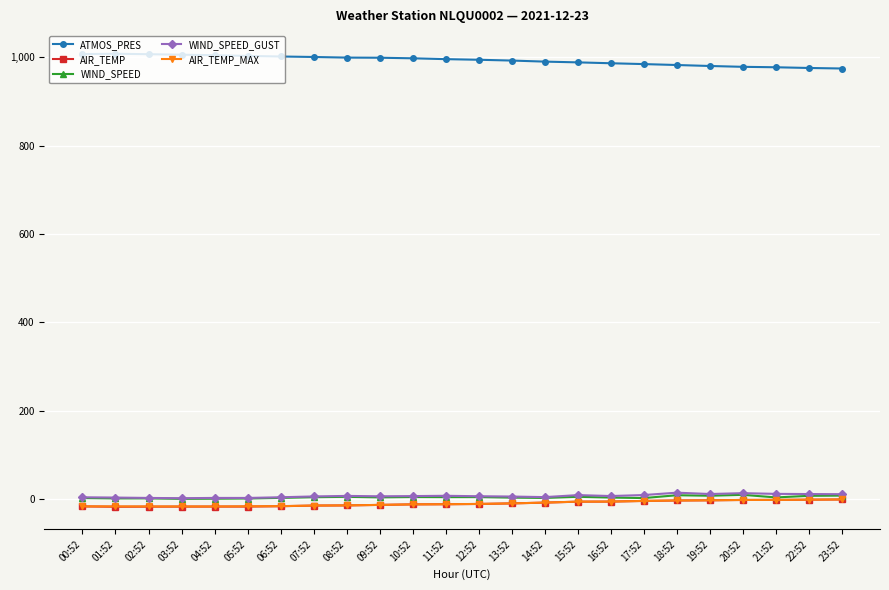

What is the maximum value shown in the chart?

1008.2